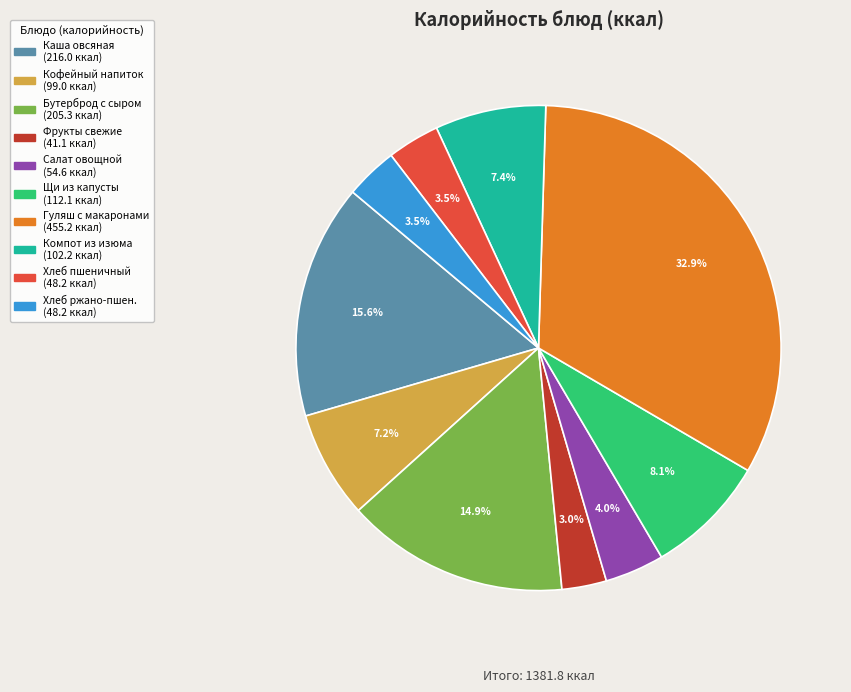

Does any single category account for the majority?

No